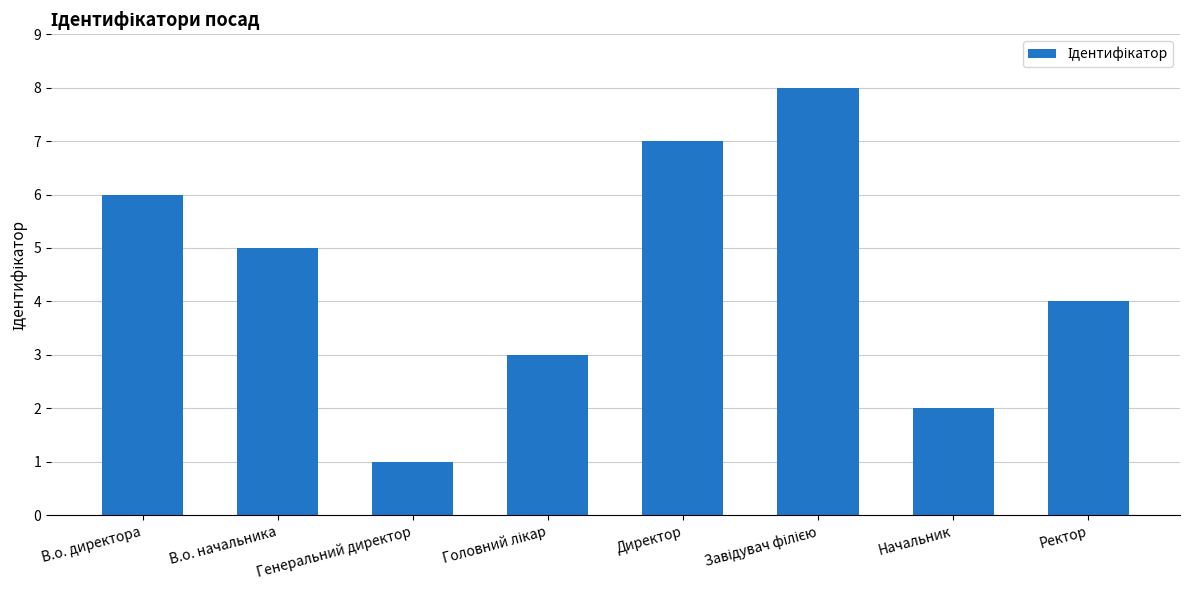

What is the value of the 7th bar from the left?

2